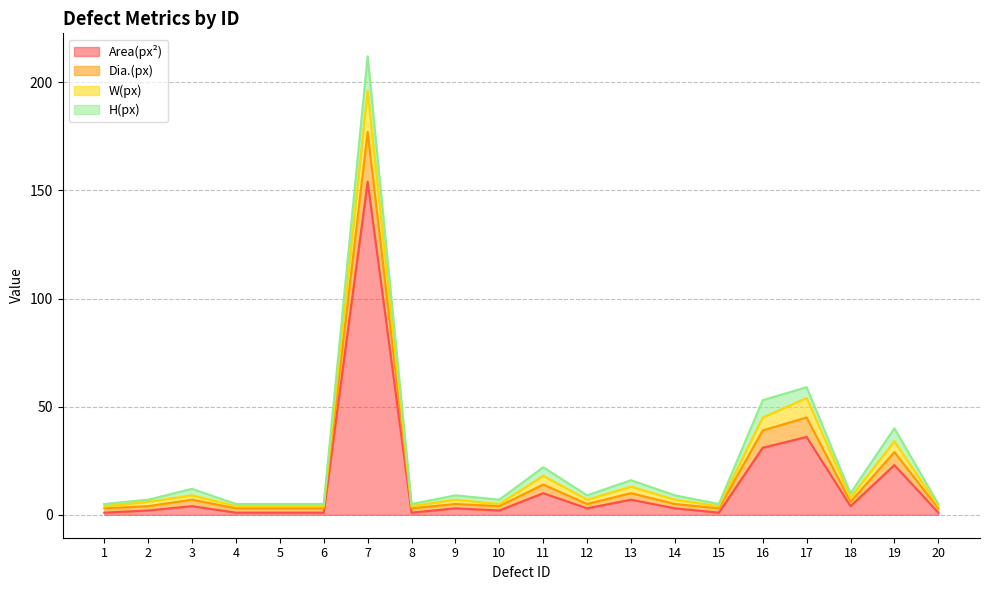

What is the maximum value for Area(px²)?

154